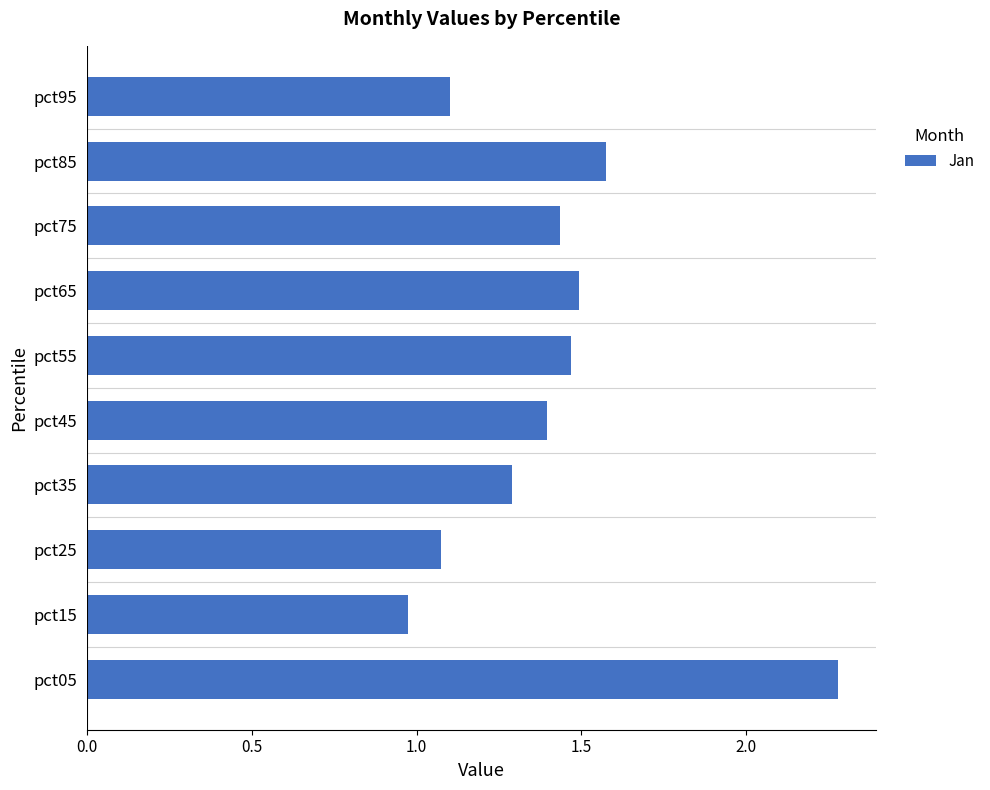

Count the number of categories in the chart.

10